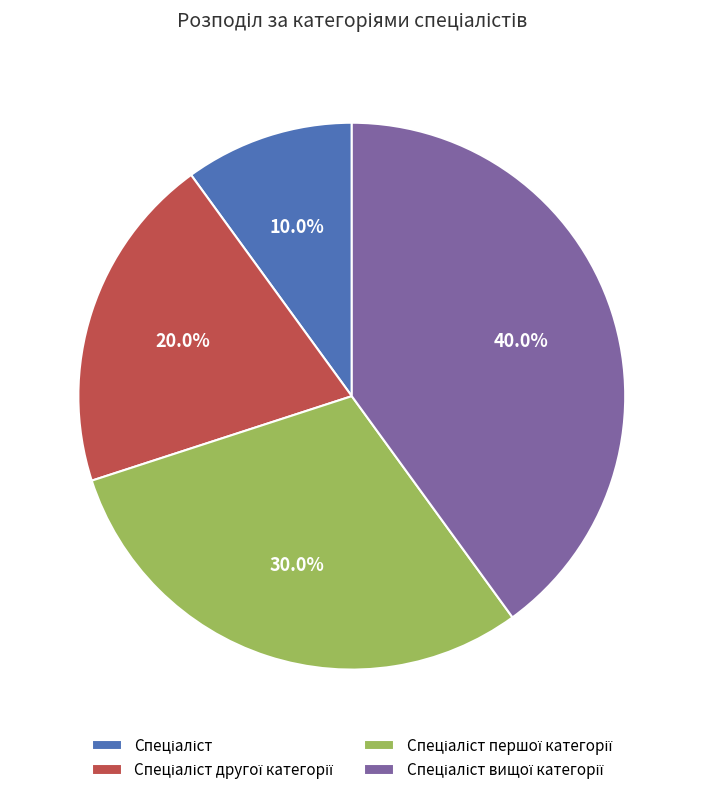

Is there a majority slice in this chart?

No